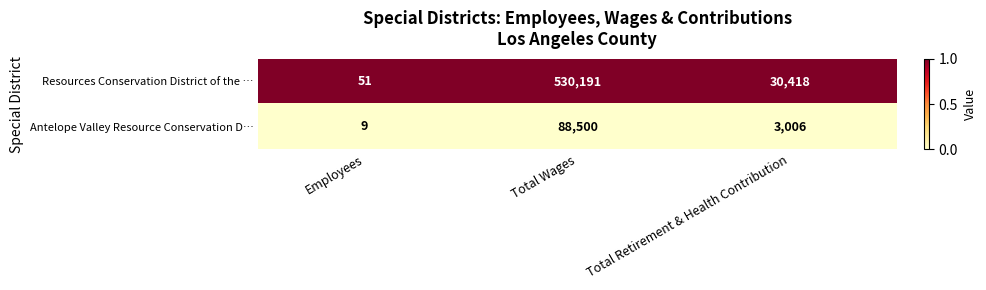

At which category is the sum across all series the highest?

Total Wages